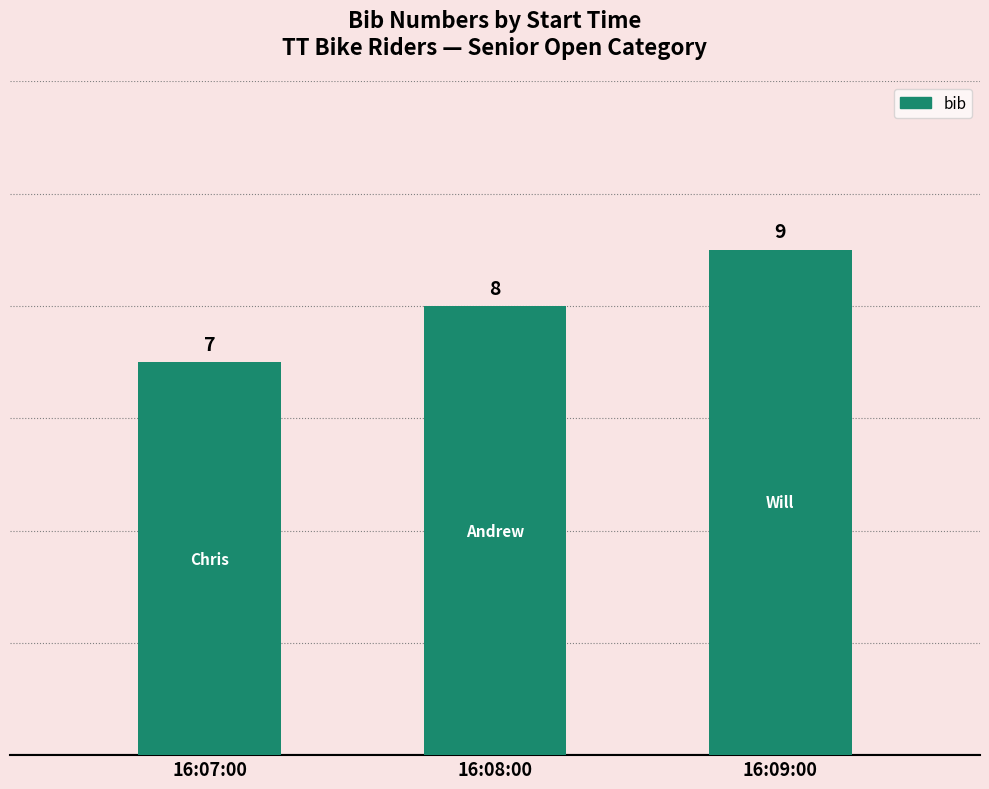

Count the number of data series in this chart.

1